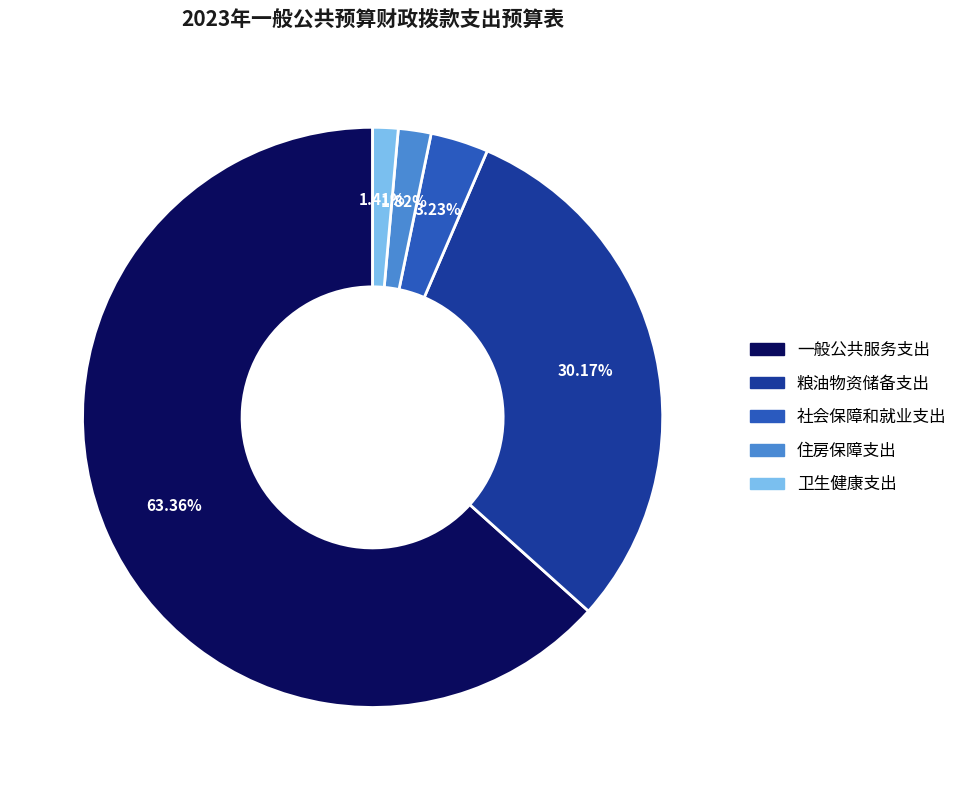

Which category has the biggest portion of the pie?

一般公共服务支出